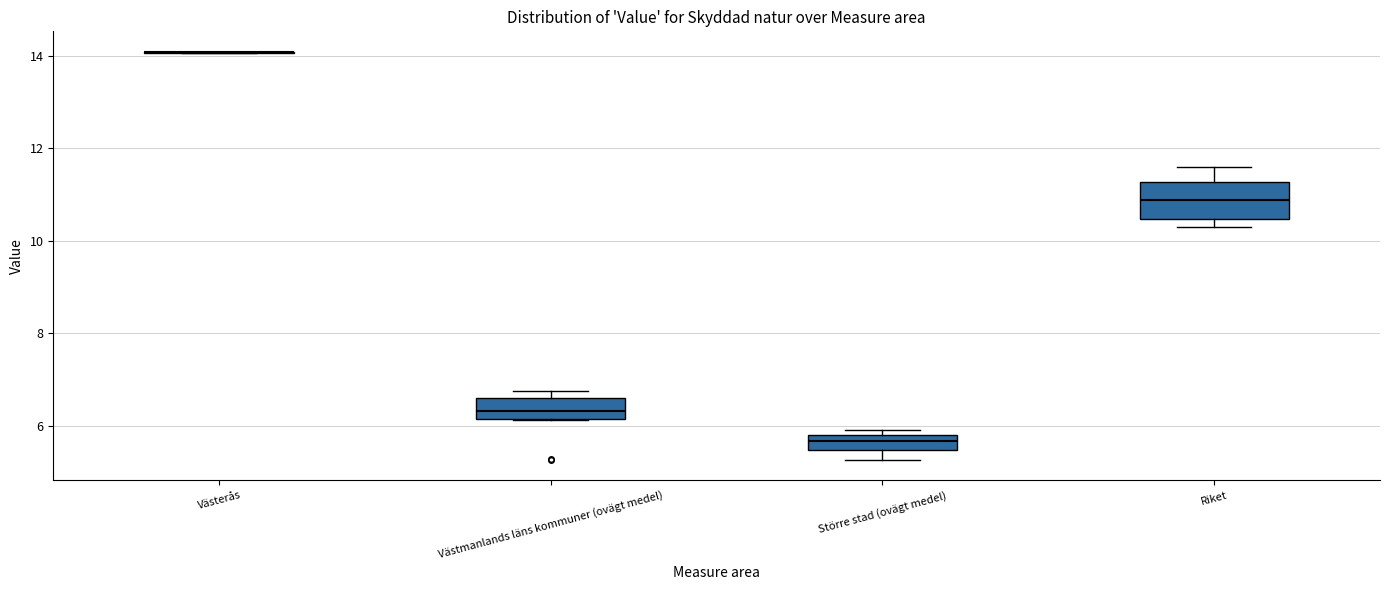

Reading left to right, transcribe this box plot: for each box, give where its median line is, the range the box spans, and where its two whiskers end, as read against the y-axis. The values are not printed on the chart, so give them approximately, as read against the axis.

Västerås: box collapsed to a line at 14.0, whiskers 14.0 to 14.0
Västmanlands läns kommuner (ovägt medel): median 6.4, box 6.2 to 6.6, whiskers 6.2 to 6.8
Större stad (ovägt medel): median 5.6, box 5.4 to 5.8, whiskers 5.2 to 6.0
Riket: median 10.8, box 10.4 to 11.2, whiskers 10.2 to 11.6